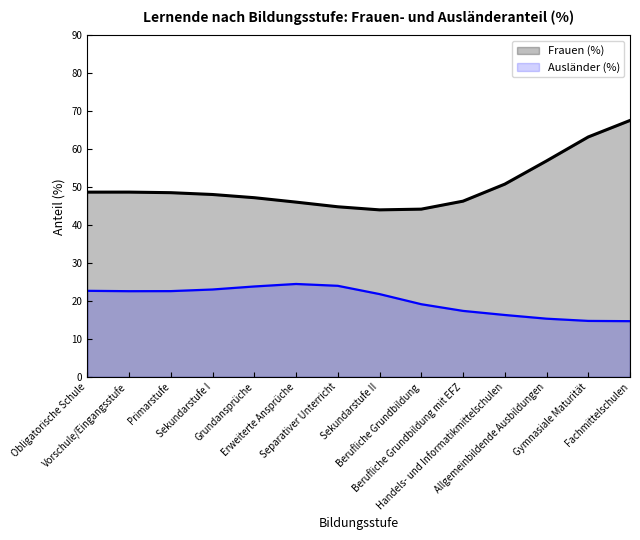

List the series in order of their peak value, lowest first.

Ausländer (%), Frauen (%)